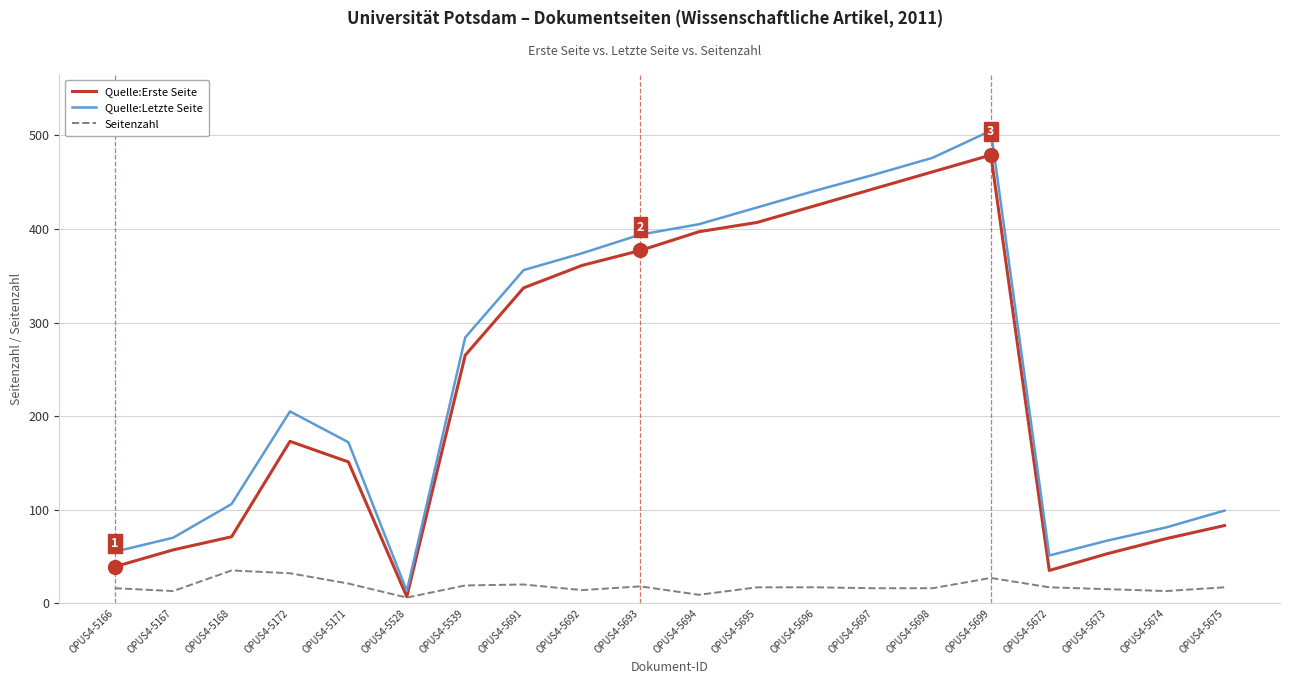

At which label is Quelle:Erste Seite closest to 243?

OPUS4-5539